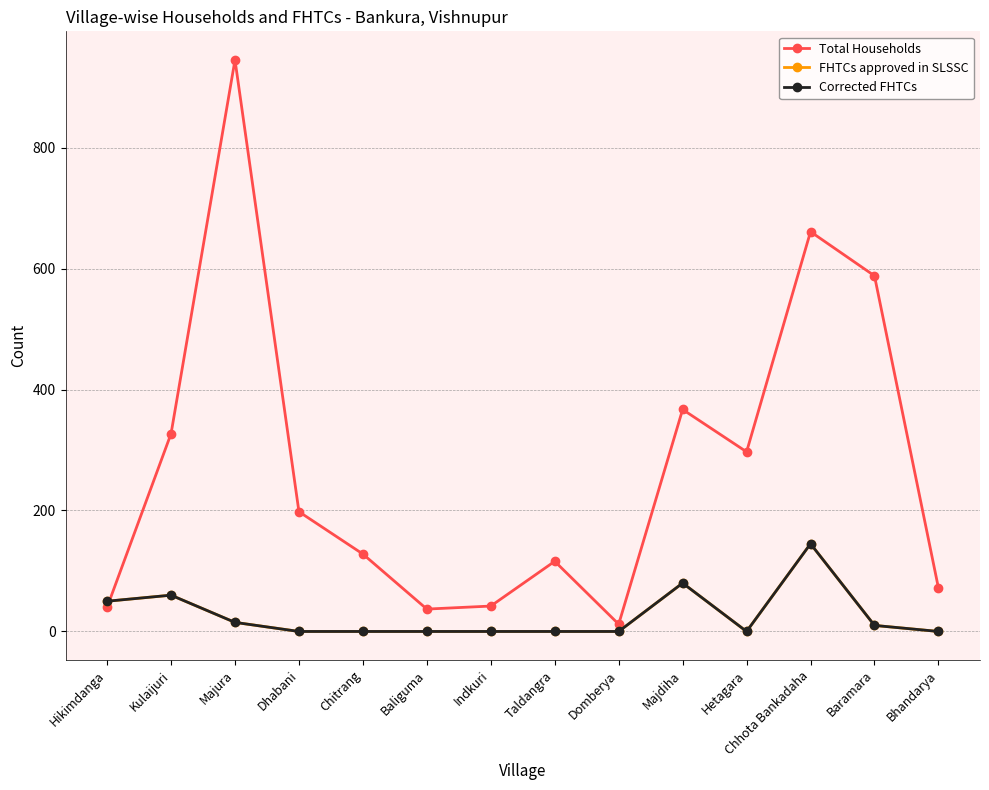

How many times do Corrected FHTCs and Total Households cross each other?

1